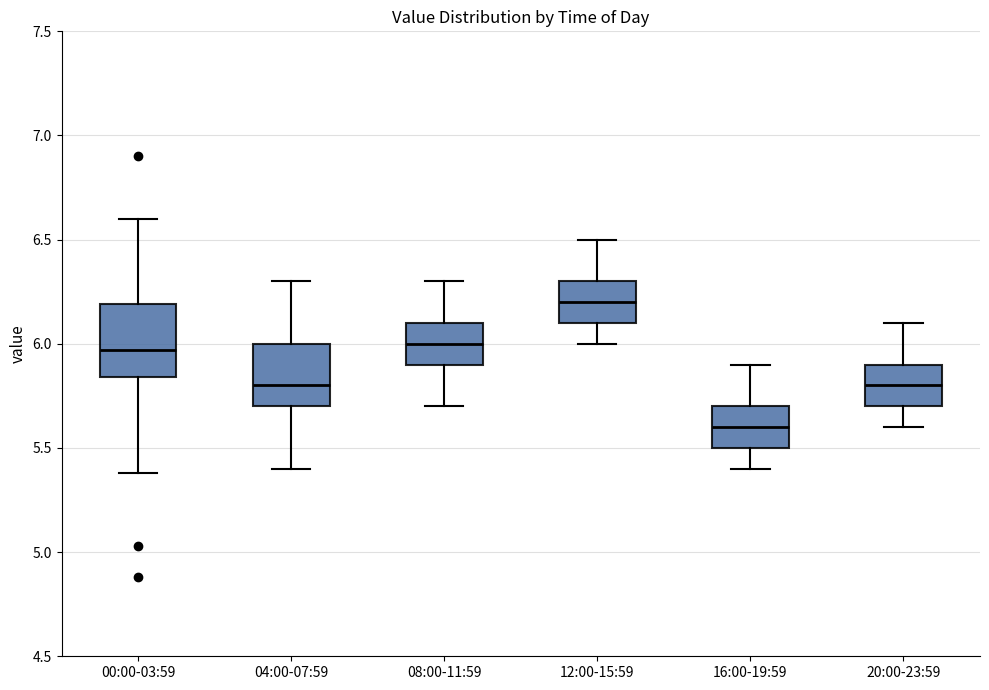

Which box's median line is the lowest?

16:00-19:59